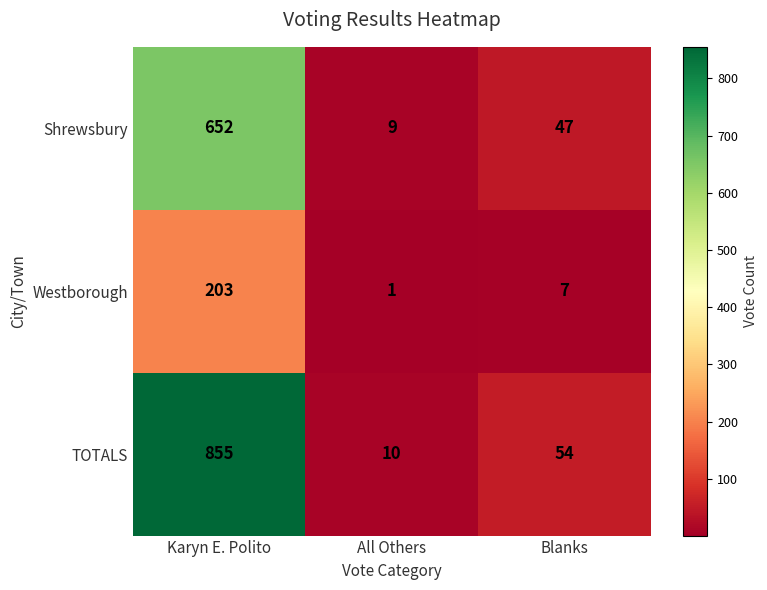

Is it true that Westborough equals 9 at Blanks?

False